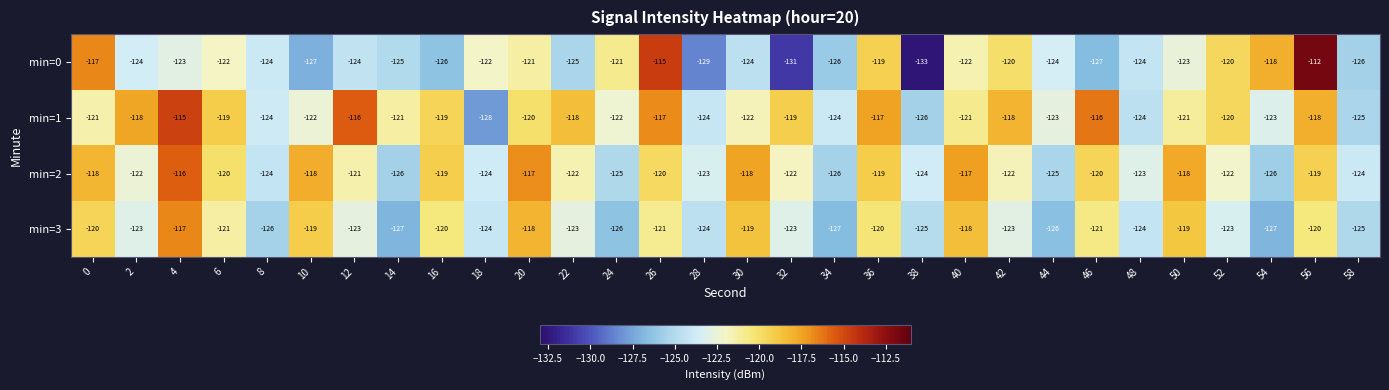

What is the difference between the maximum and minimum values in the min=2 series?

10